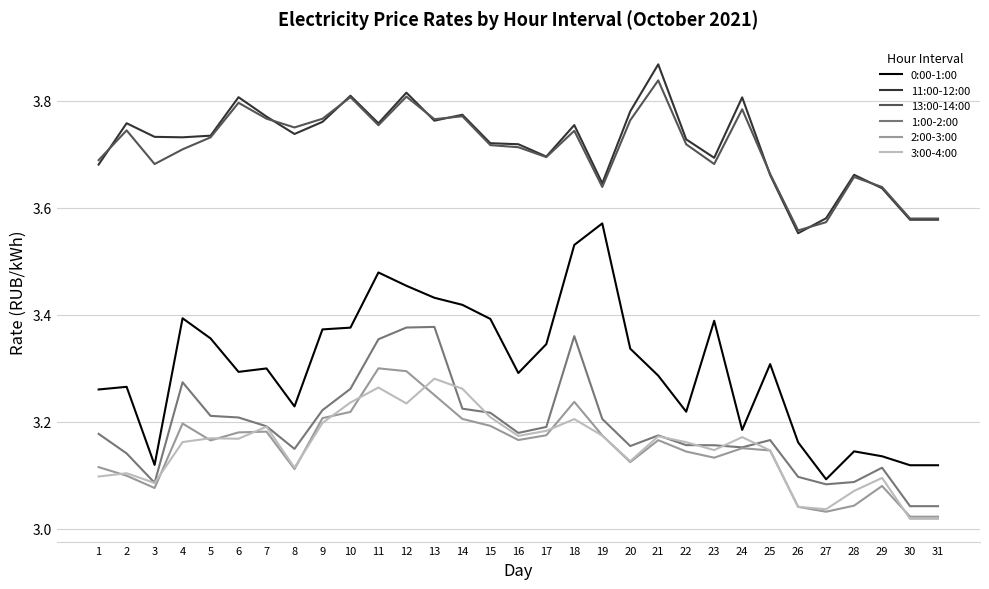

What is the total value across all series at 23?

20.2